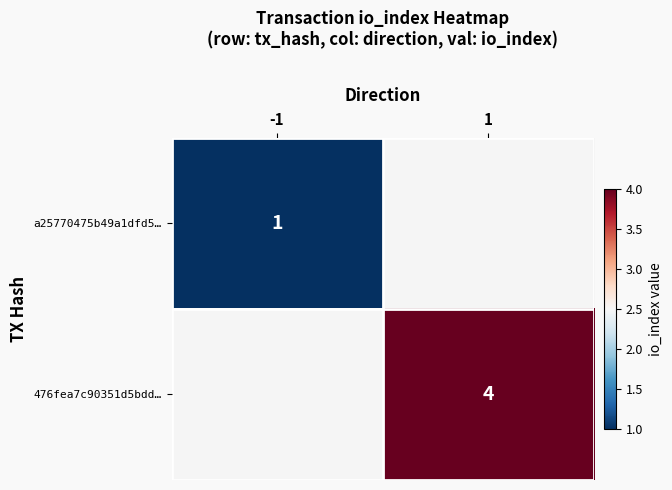

Is the value of 476fea7c90351d5bdd… at 1 greater than the value of a25770475b49a1dfd5… at -1?

Yes